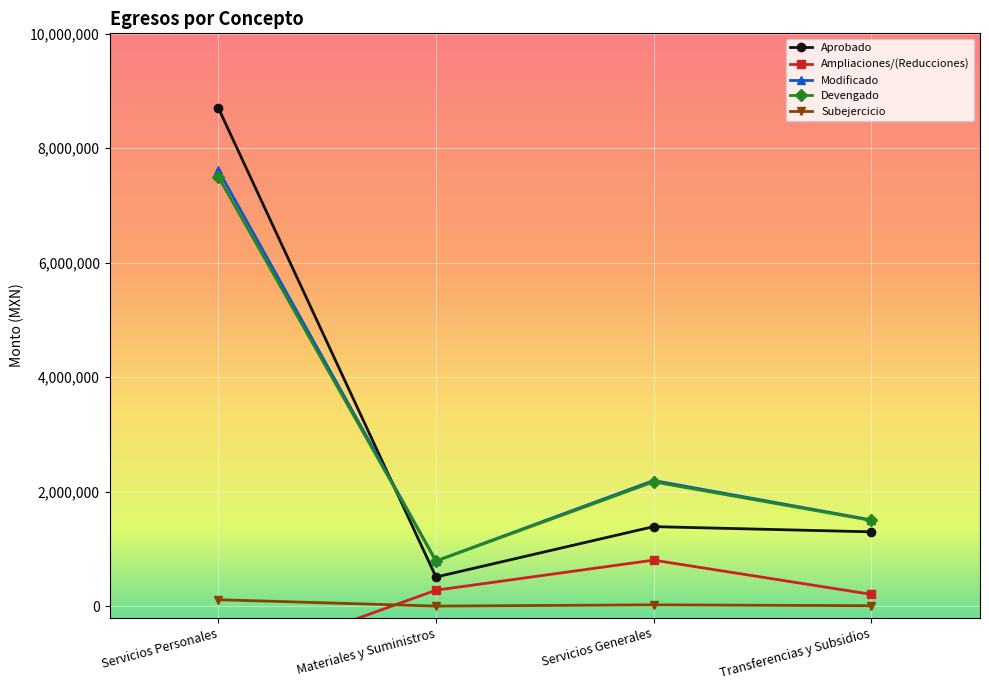

True or false: Aprobado and Modificado cross at least once.

True